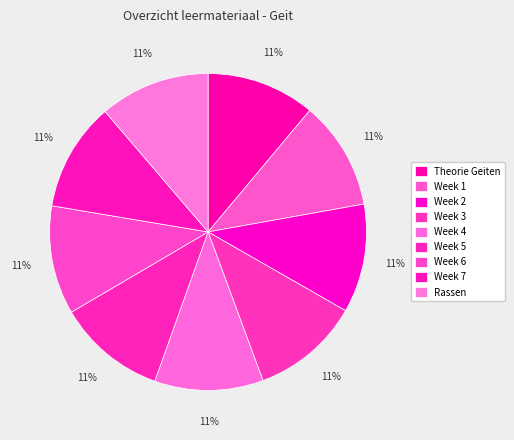

How many segments does this pie chart have?

9